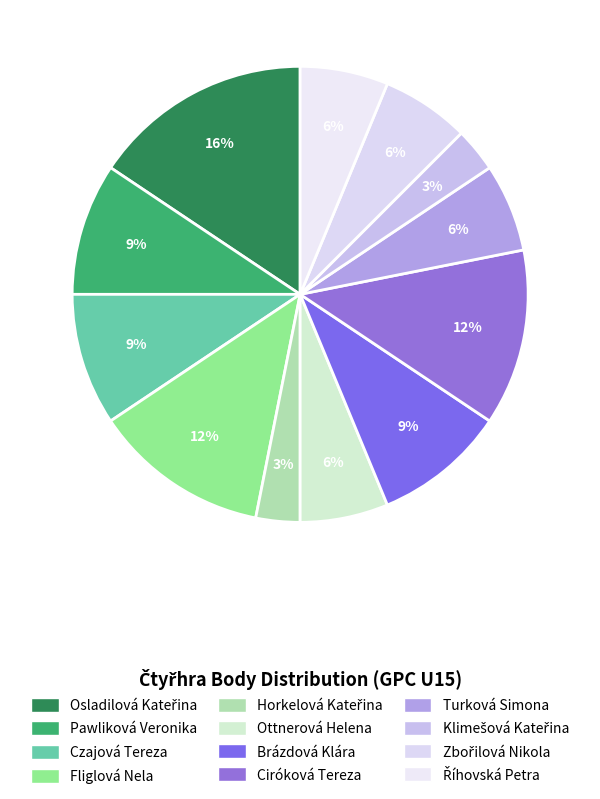

Count the number of slices in the pie.

12